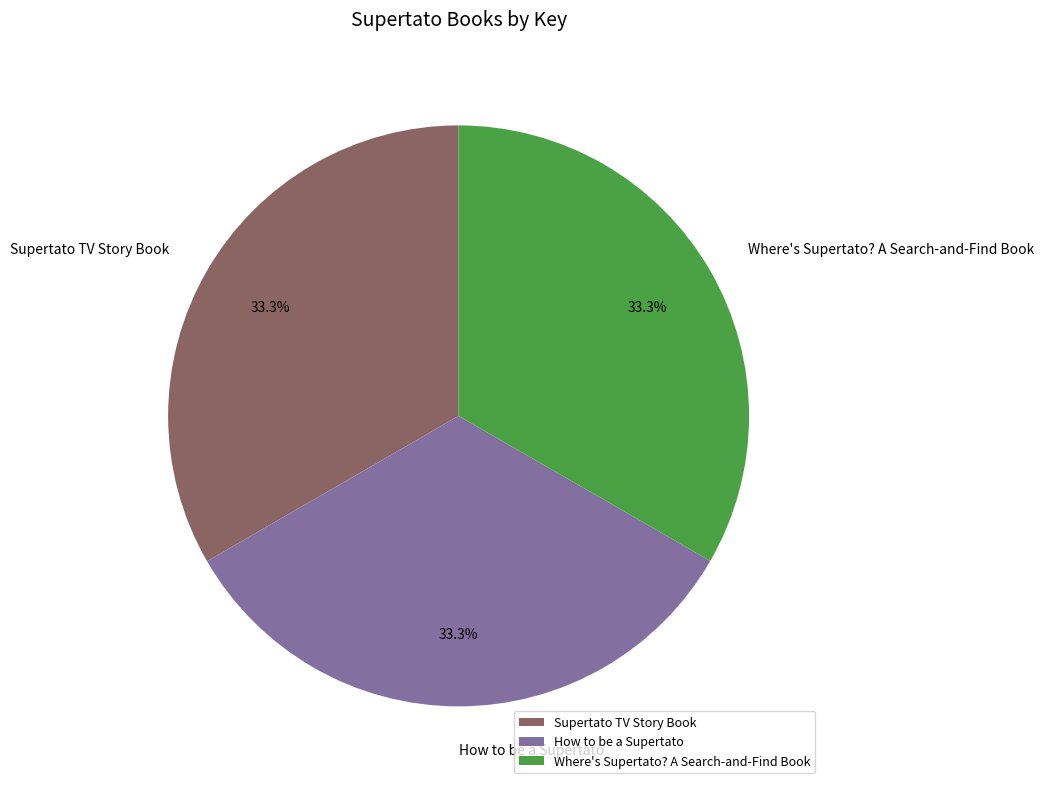

How many slices are in this pie chart?

3